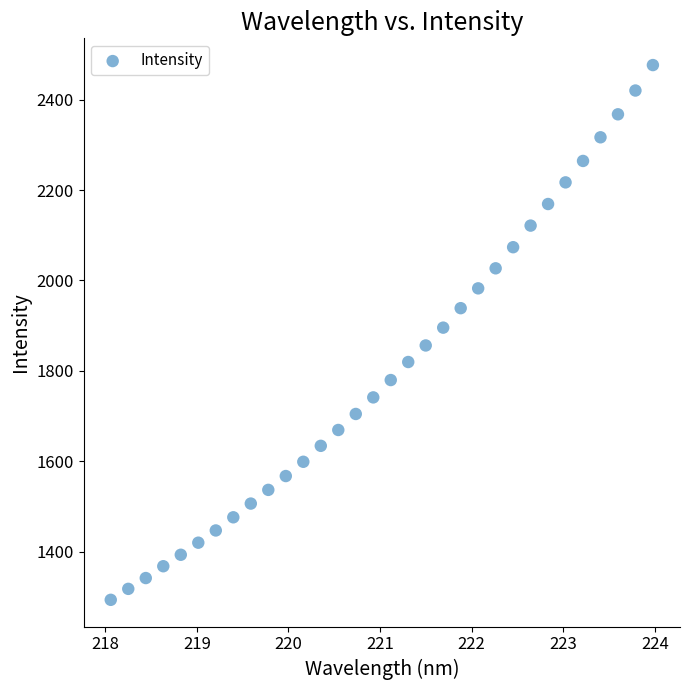

What is the range of X values (max minus min)?

5.9